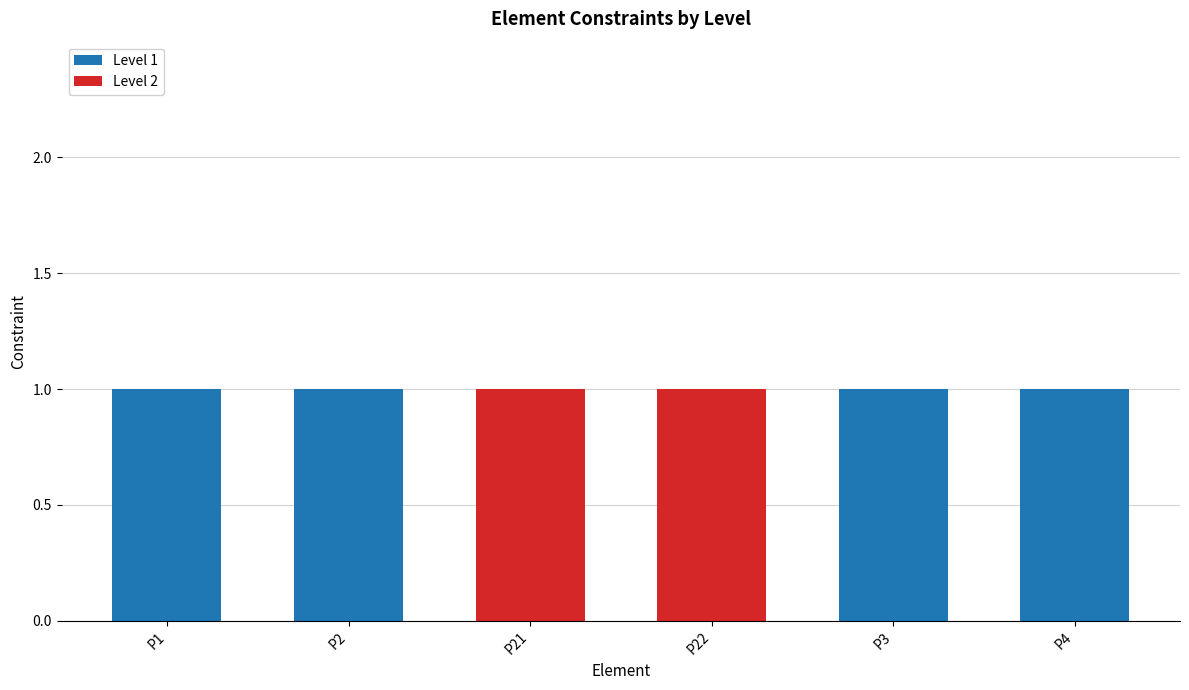

The Level 1 series shows 2 at P3. True or false?

False